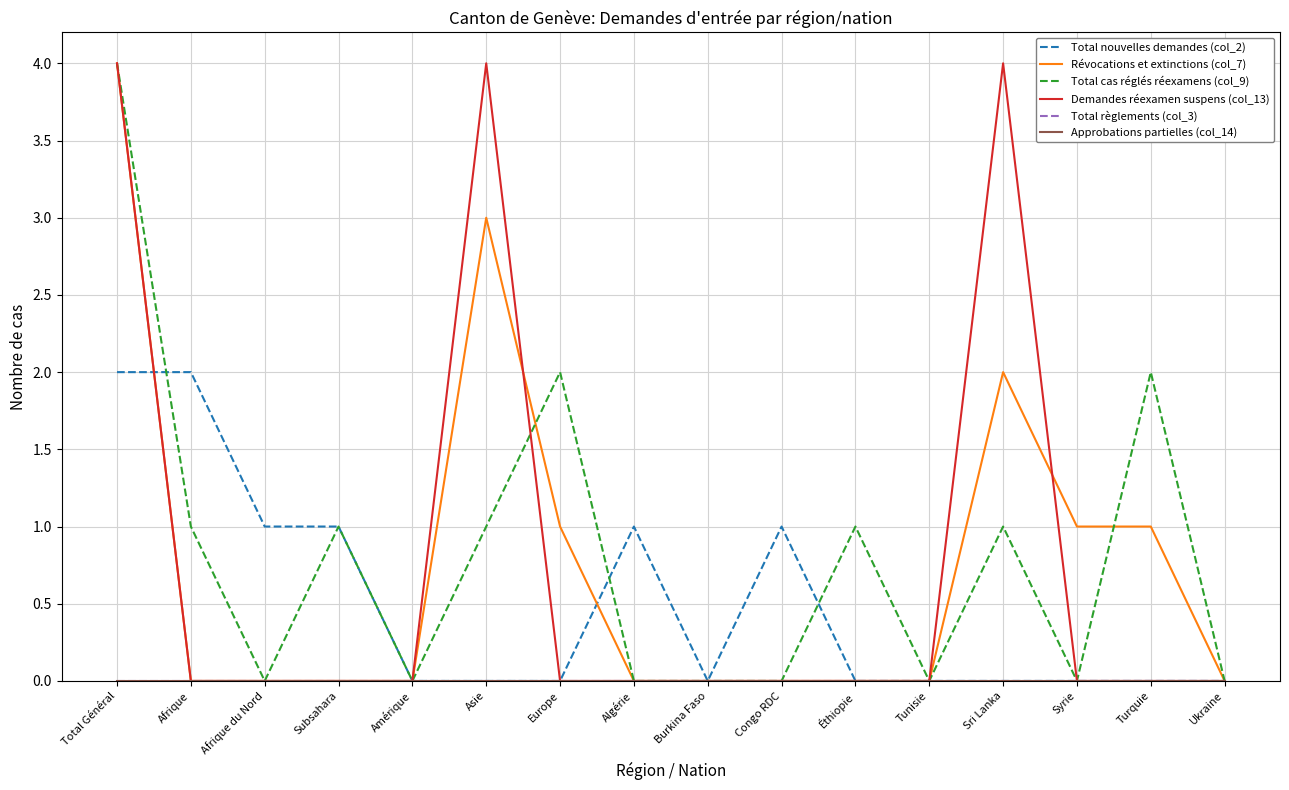

Is this an area chart (filled region under the line)?

No